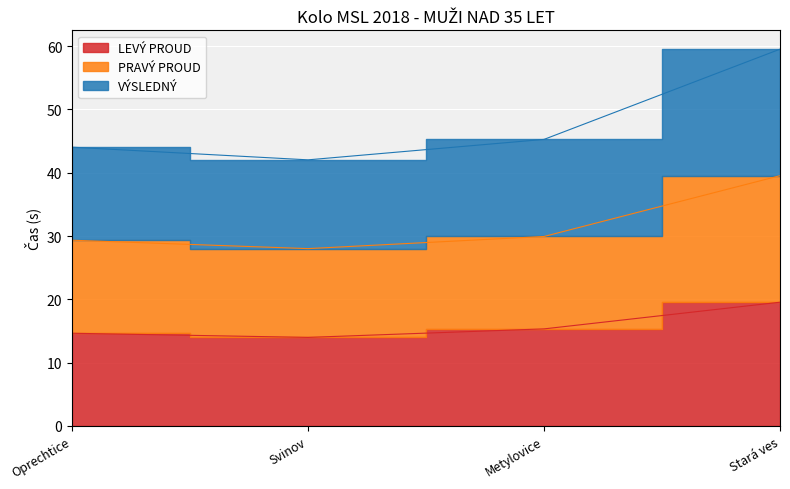

Between Svinov and Metylovice, which series saw the biggest shift?

VÝSLEDNÝ